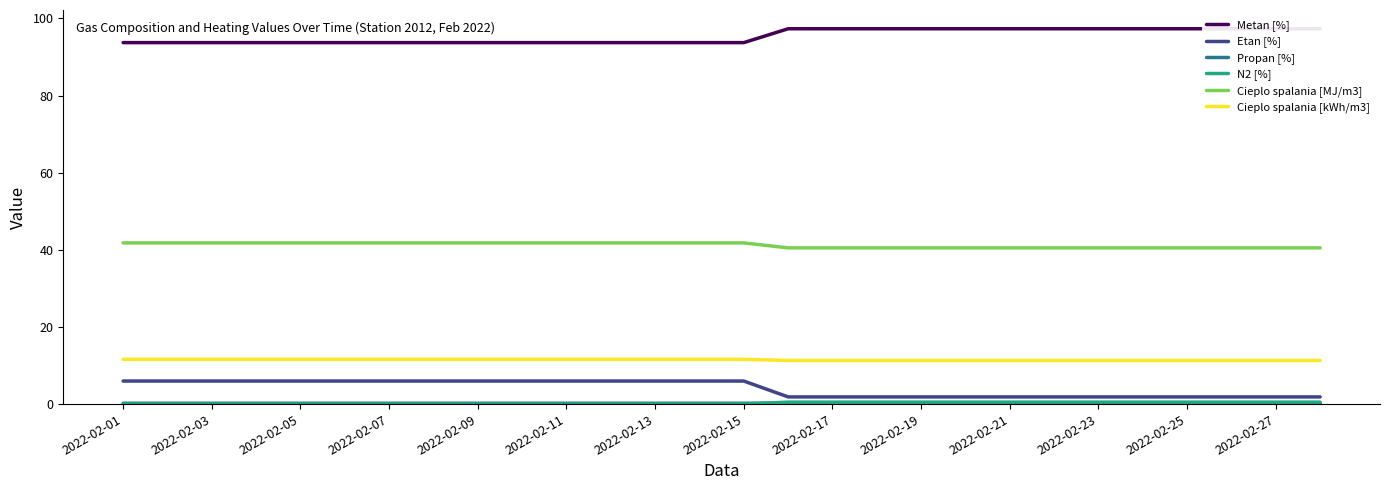

True or false: Etan [%] and Metan [%] cross at least once.

False